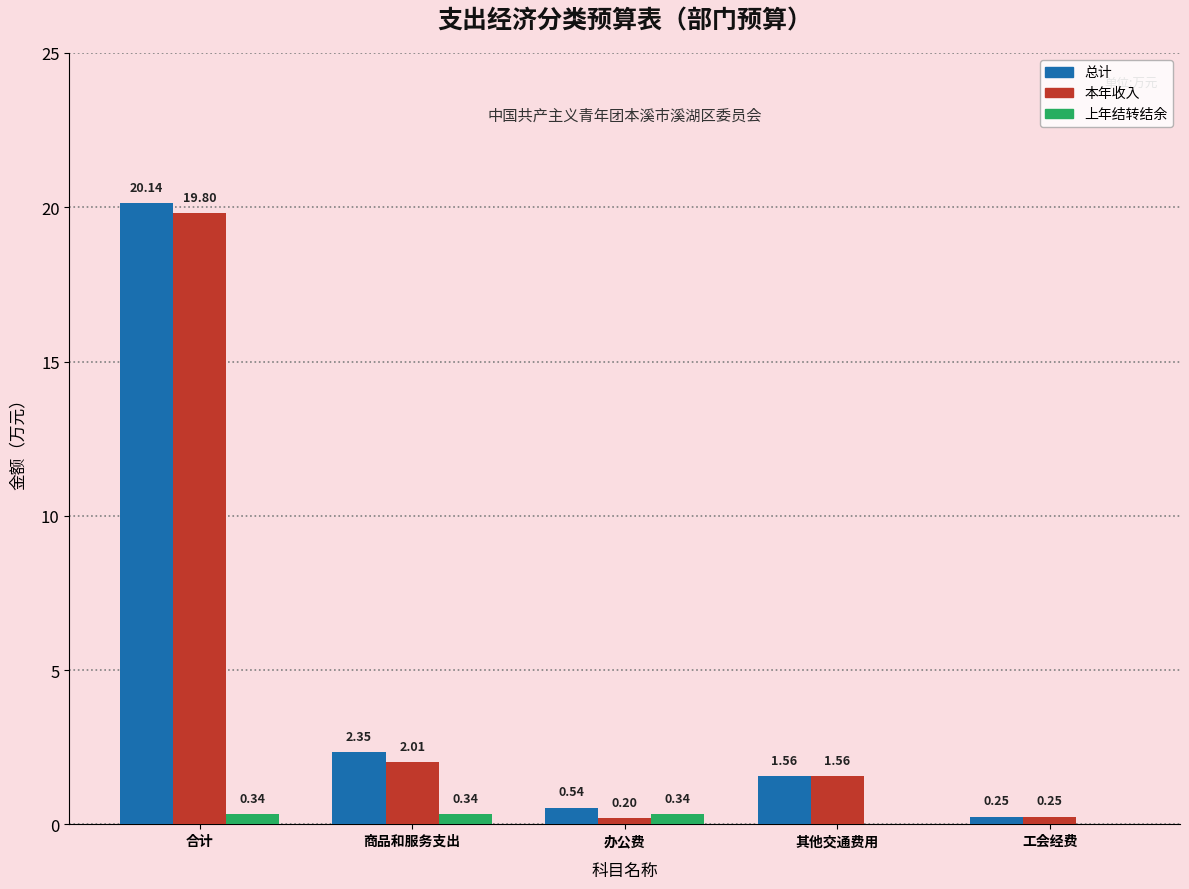

What is the total value across all series at 商品和服务支出?

4.7